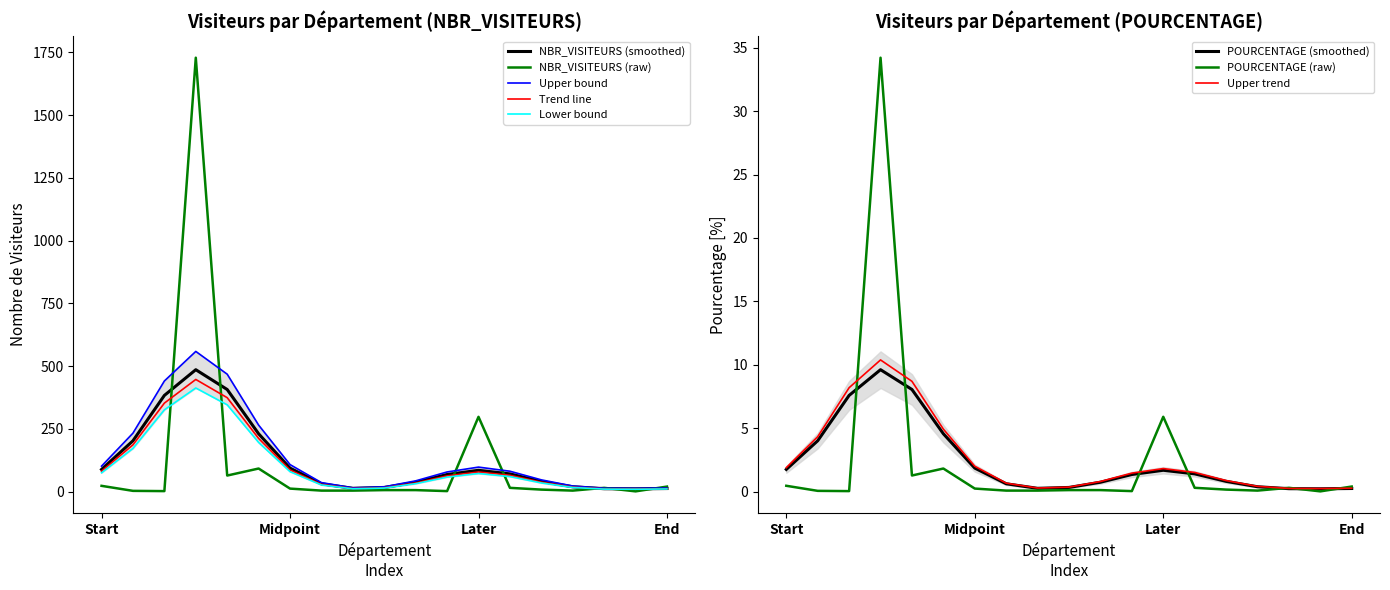

The NBR_VISITEURS (smoothed) series shows 84.9 at Later. True or false?

True